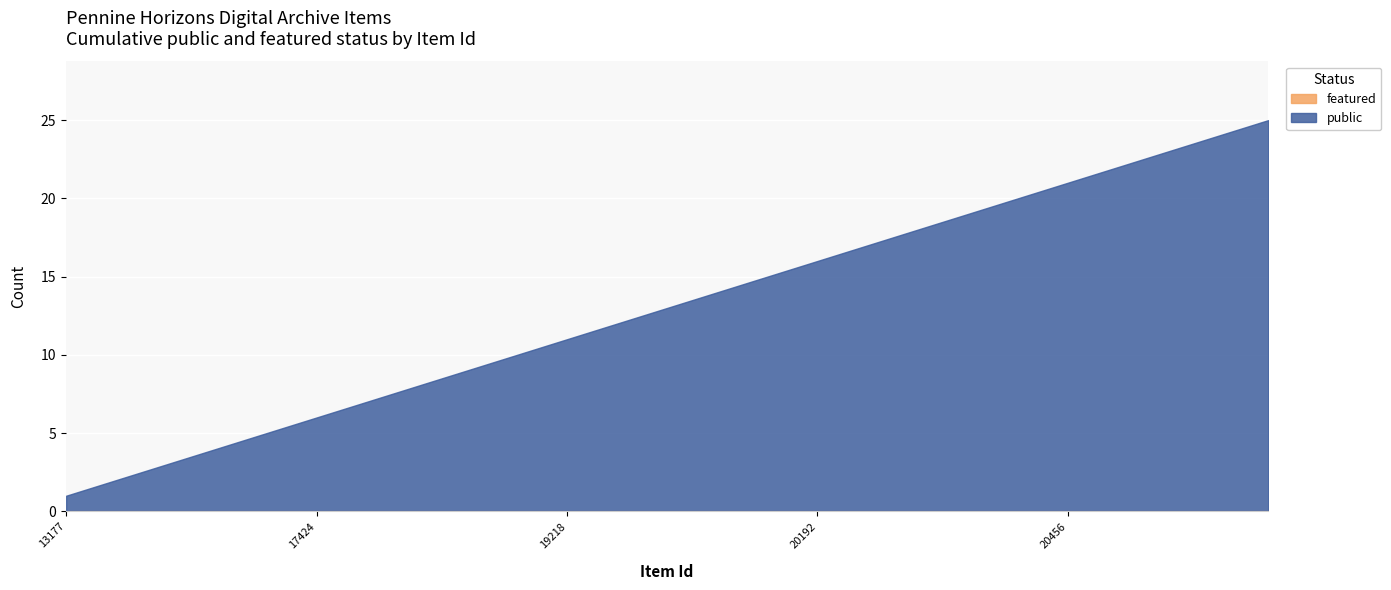

Which series has the largest total across all categories?

public